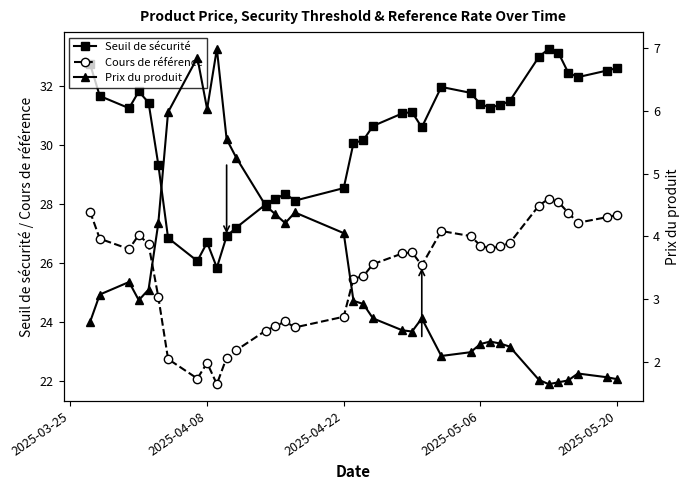

True or false: Seuil de sécurité has more than 2 points higher than both neighbors.

True